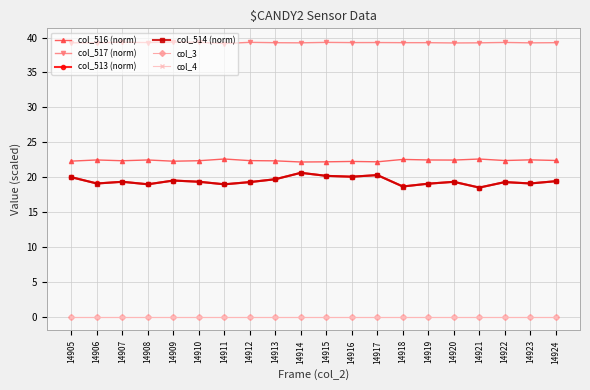

What is the approximate value of col_517 (norm) at 14909?

39.4